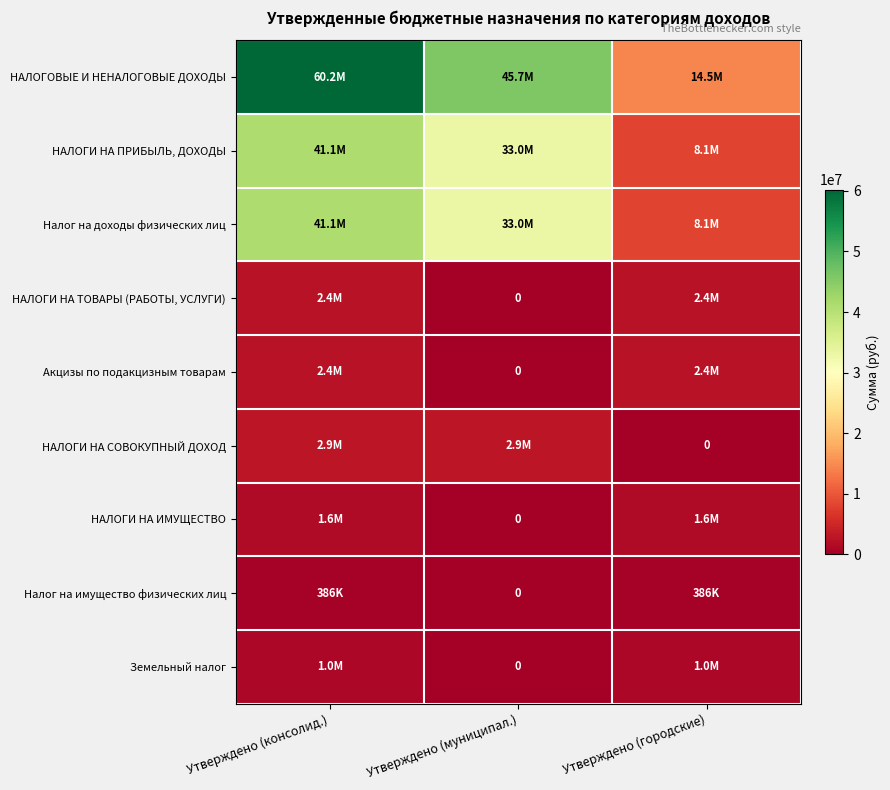

Is it true that Налог на доходы физических лиц equals 32989000.0 at Утверждено (муниципал.)?

True